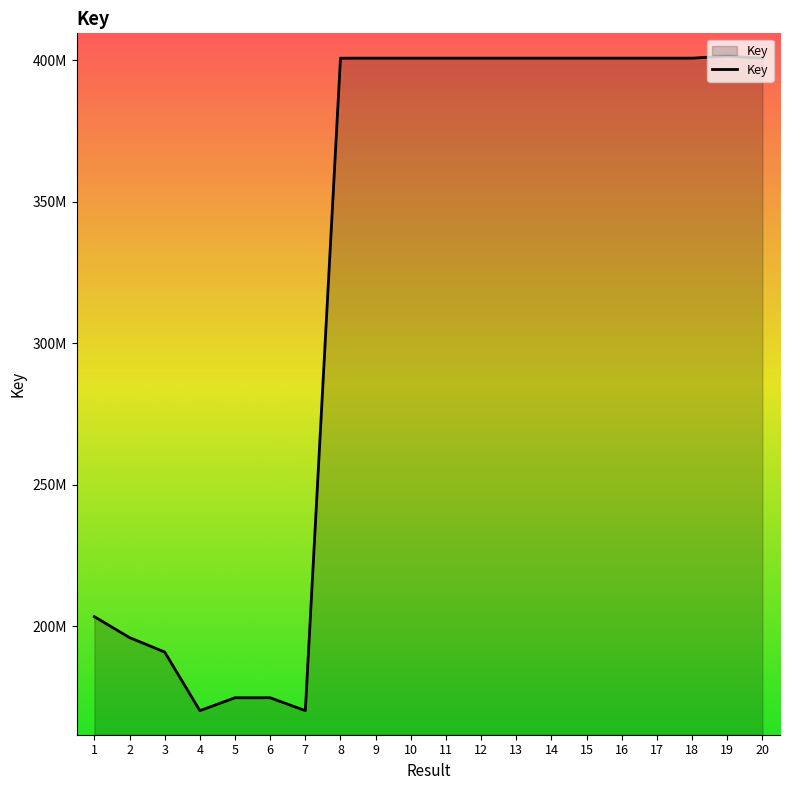

Does the chart display data point markers on the line(s)?

No